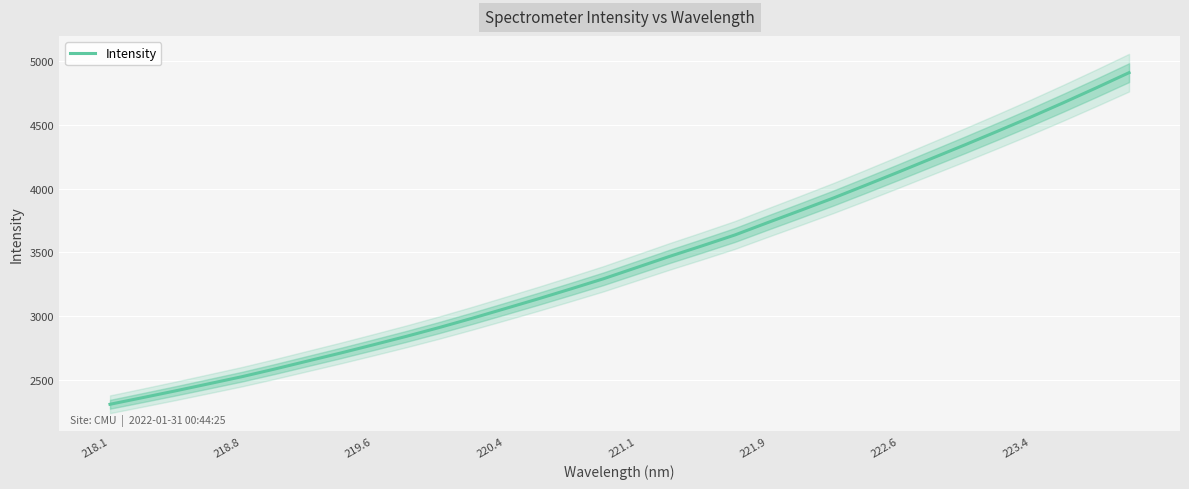

What is the minimum value for Intensity?

2312.7